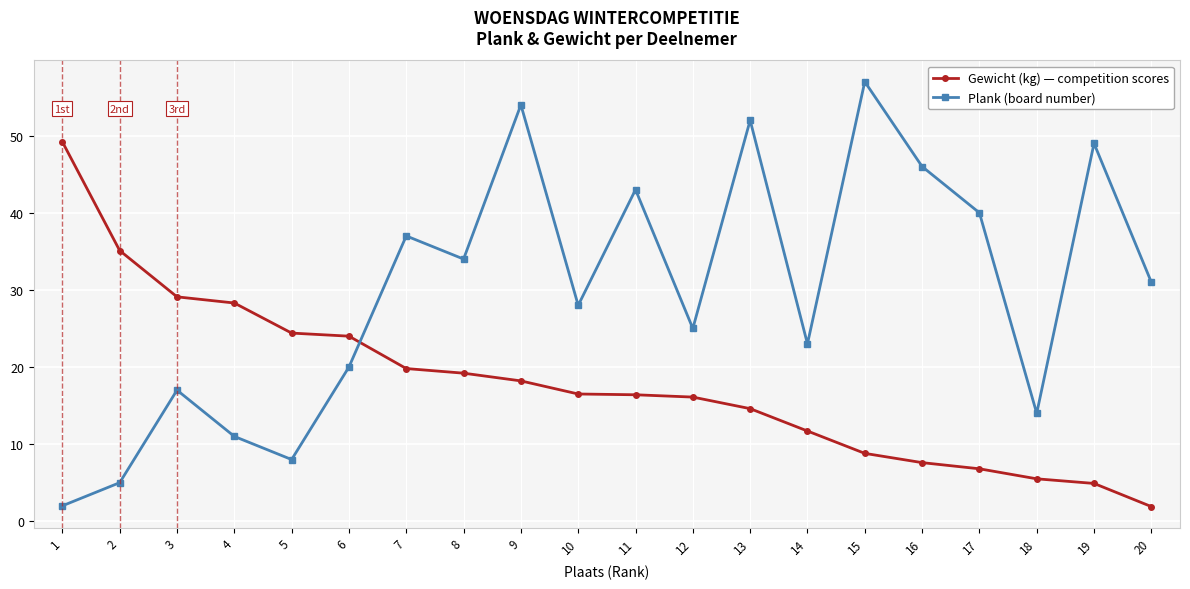

Which series has the largest range (max minus min)?

Plank (board number)